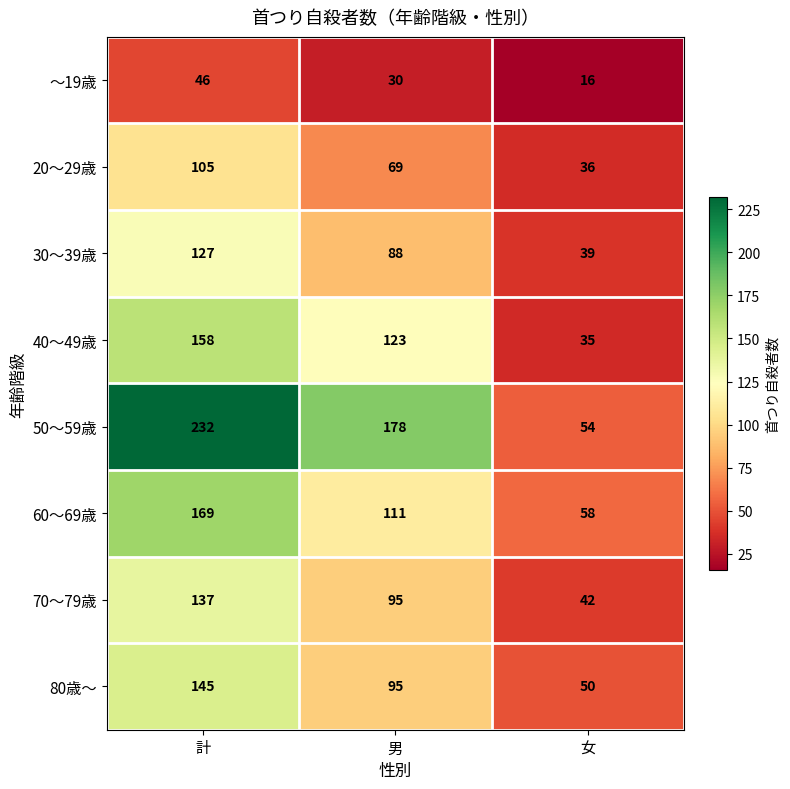

Count the 30～39歳 values in the range 39 to 127.

3